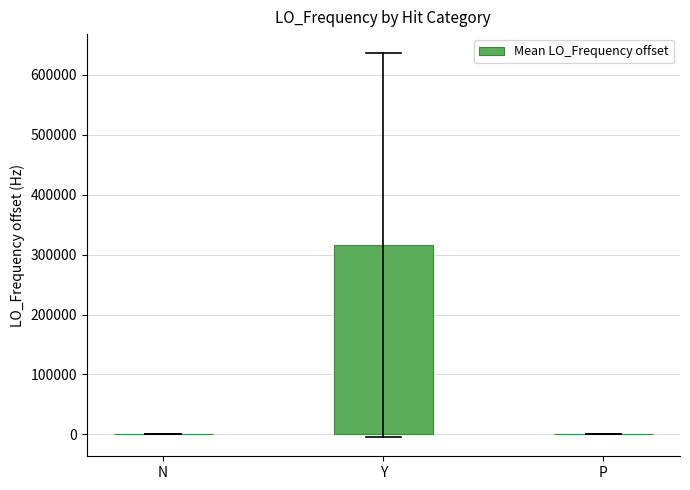

What is the greatest value displayed?

315612.2